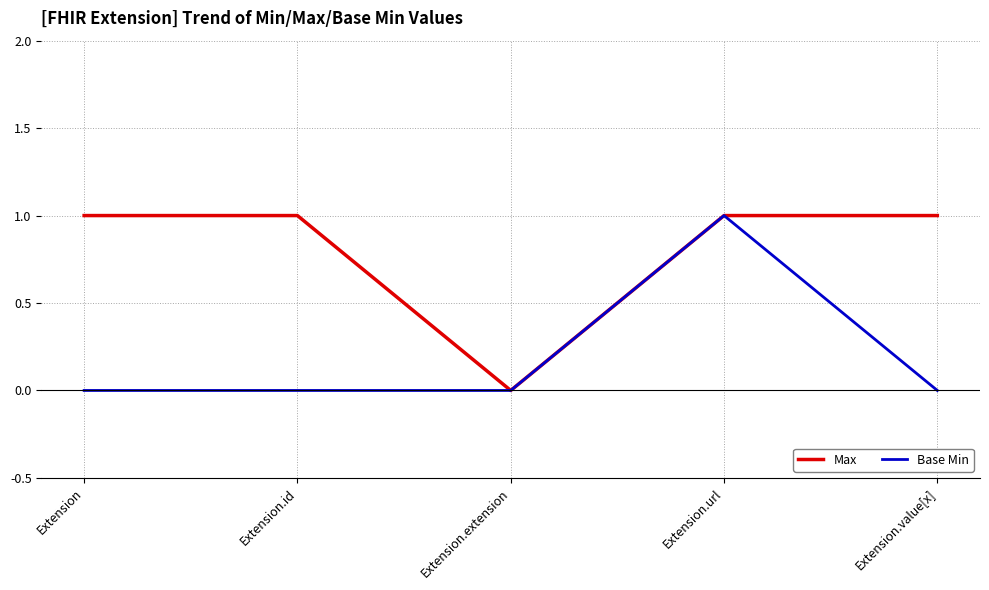

What are all the series names shown in the legend?

Max, Base Min